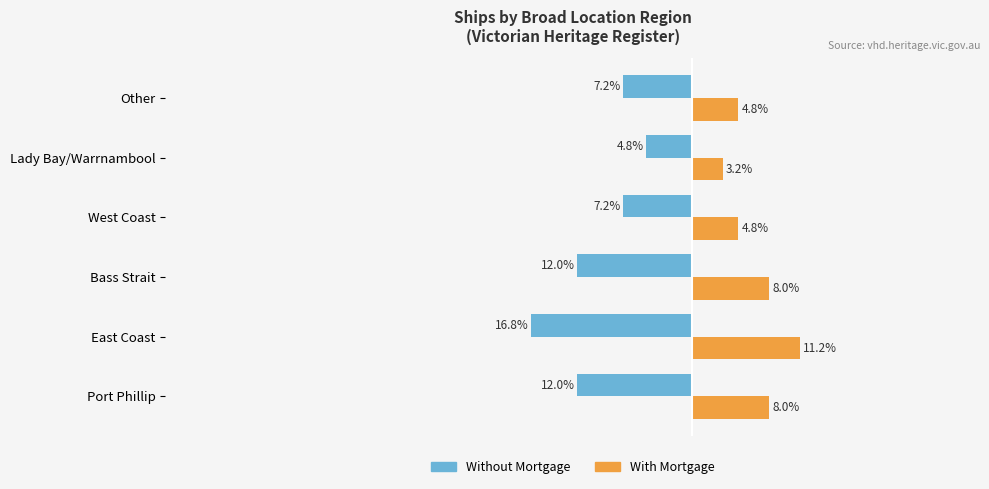

At which category is the sum across all series the highest?

Lady Bay/Warrnambool